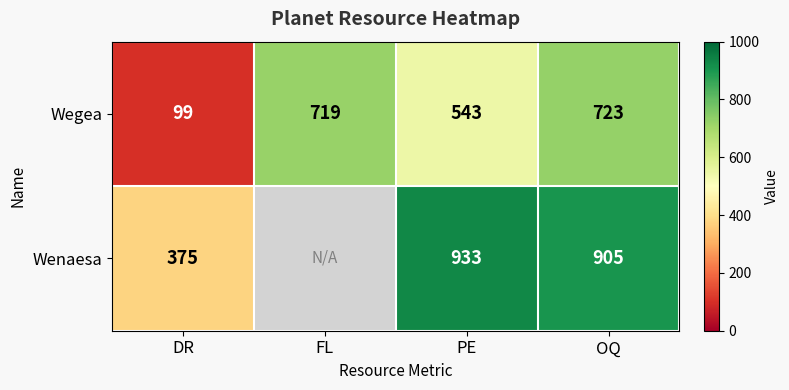

Which label corresponds to the smallest value in the chart?

DR